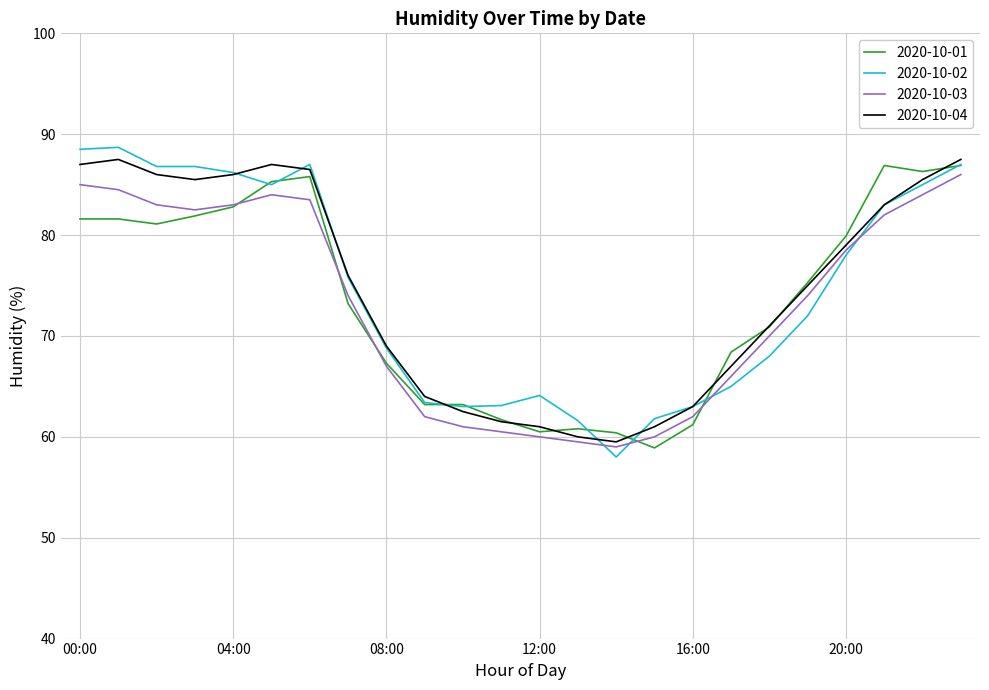

True or false: 2020-10-03 and 2020-10-01 intersect in this chart.

True